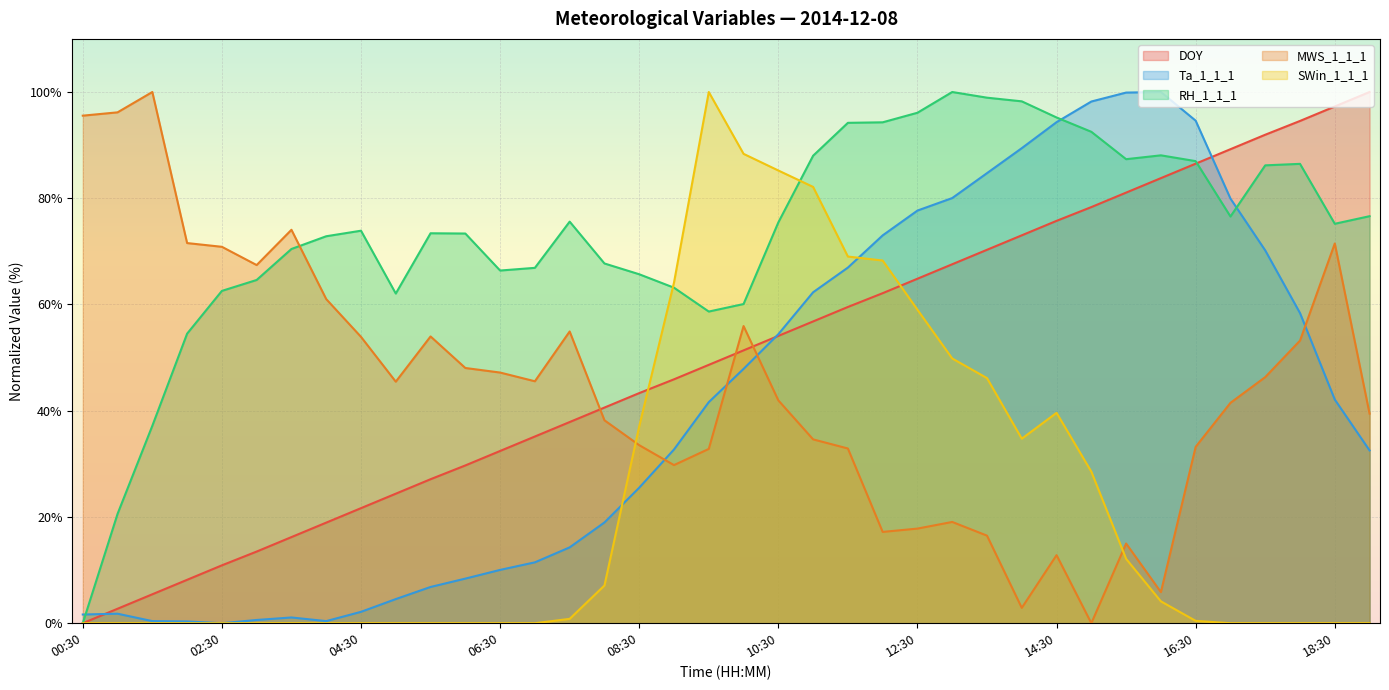

True or false: Ta_1_1_1 has more than 0 interior local peaks.

True